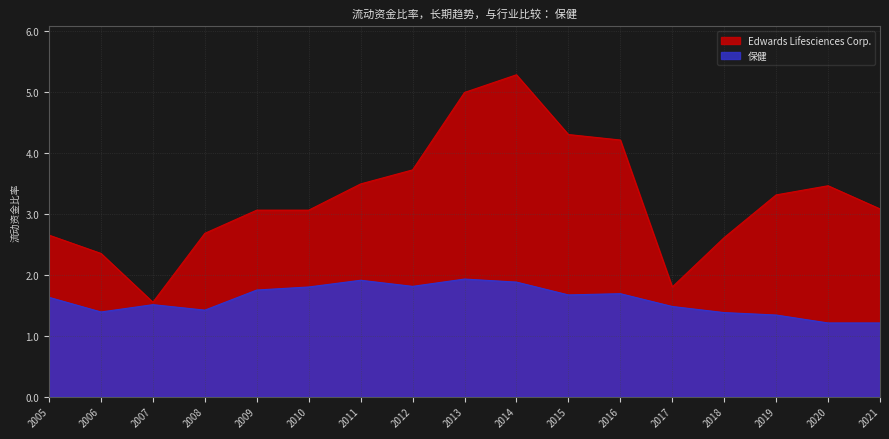

Rank the categories by 保健 value from lowest to highest.

2020, 2021, 2019, 2018, 2006, 2008, 2017, 2007, 2005, 2015, 2016, 2009, 2010, 2012, 2014, 2011, 2013